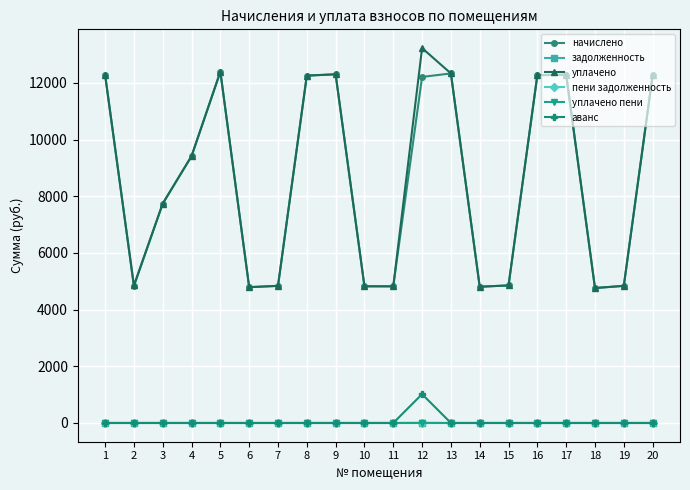

True or false: задолженность and аванс intersect in this chart.

False